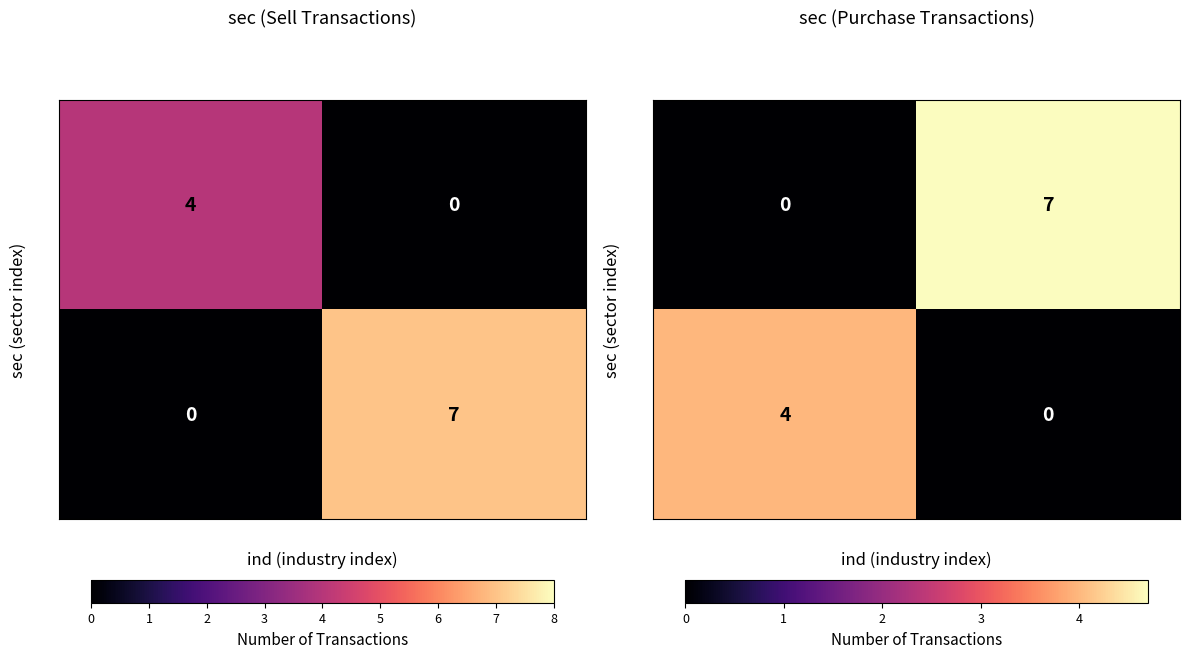

True or false: 6 has a value of 4 at 21.

True